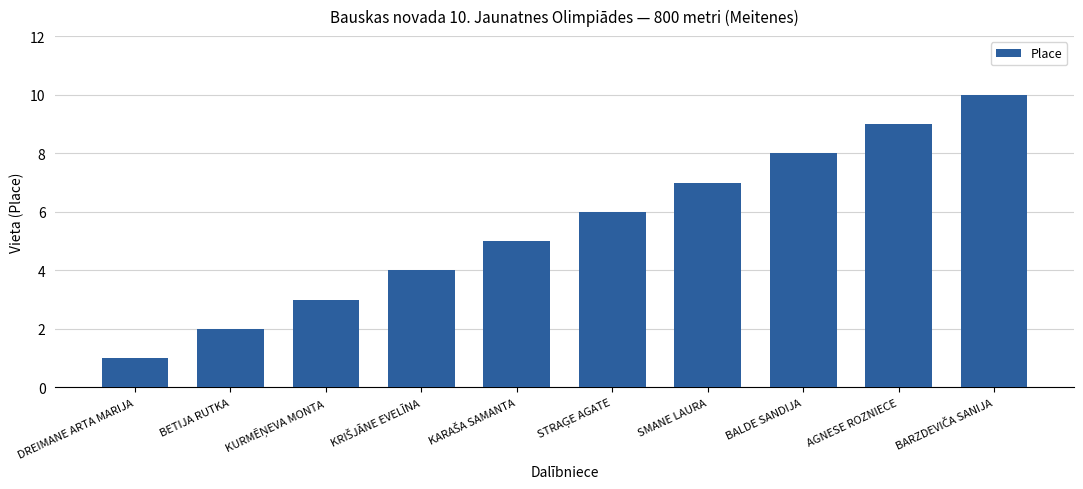

Between BETIJA RUTKA and BALDE SANDIJA, which is larger?

BALDE SANDIJA